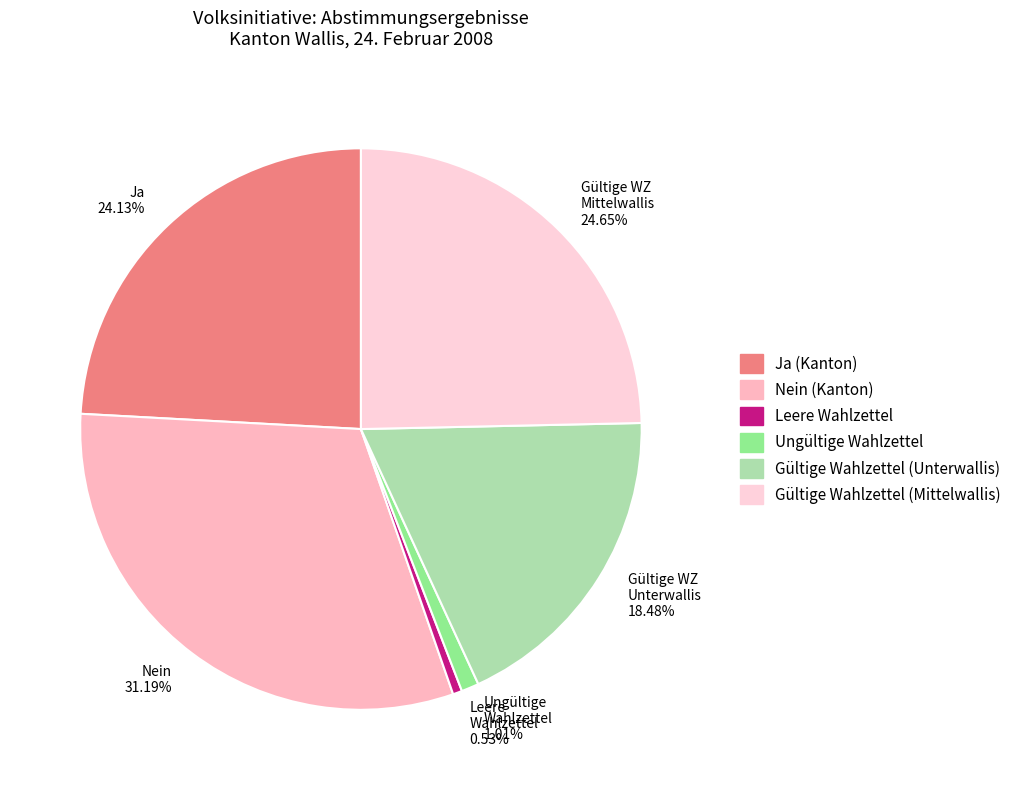

What is the largest slice in the pie chart?

Nein 31.19%